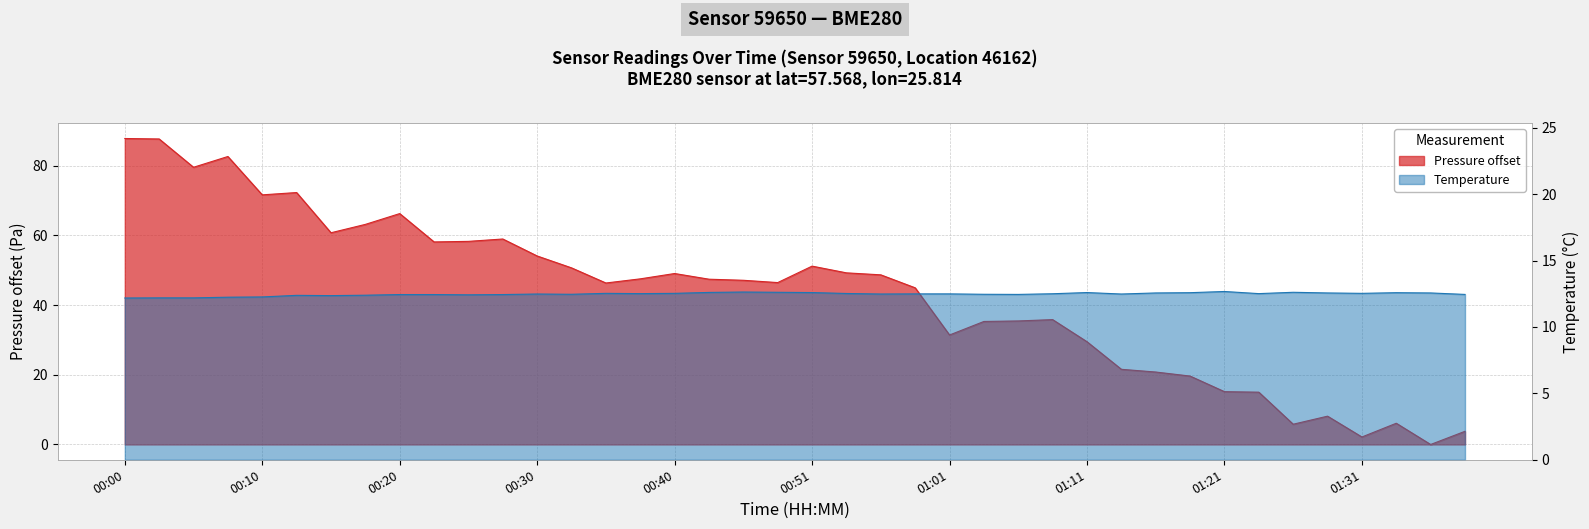

How many temperature values are between 12 and 13?

40